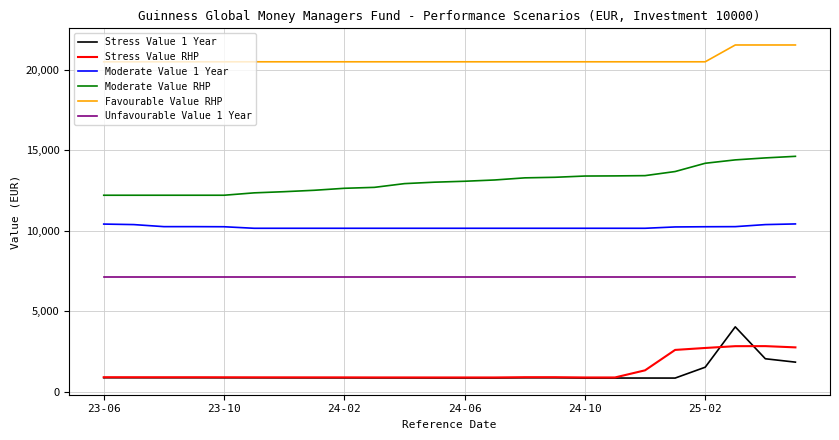

Which series has the largest total across all categories?

Favourable Value RHP